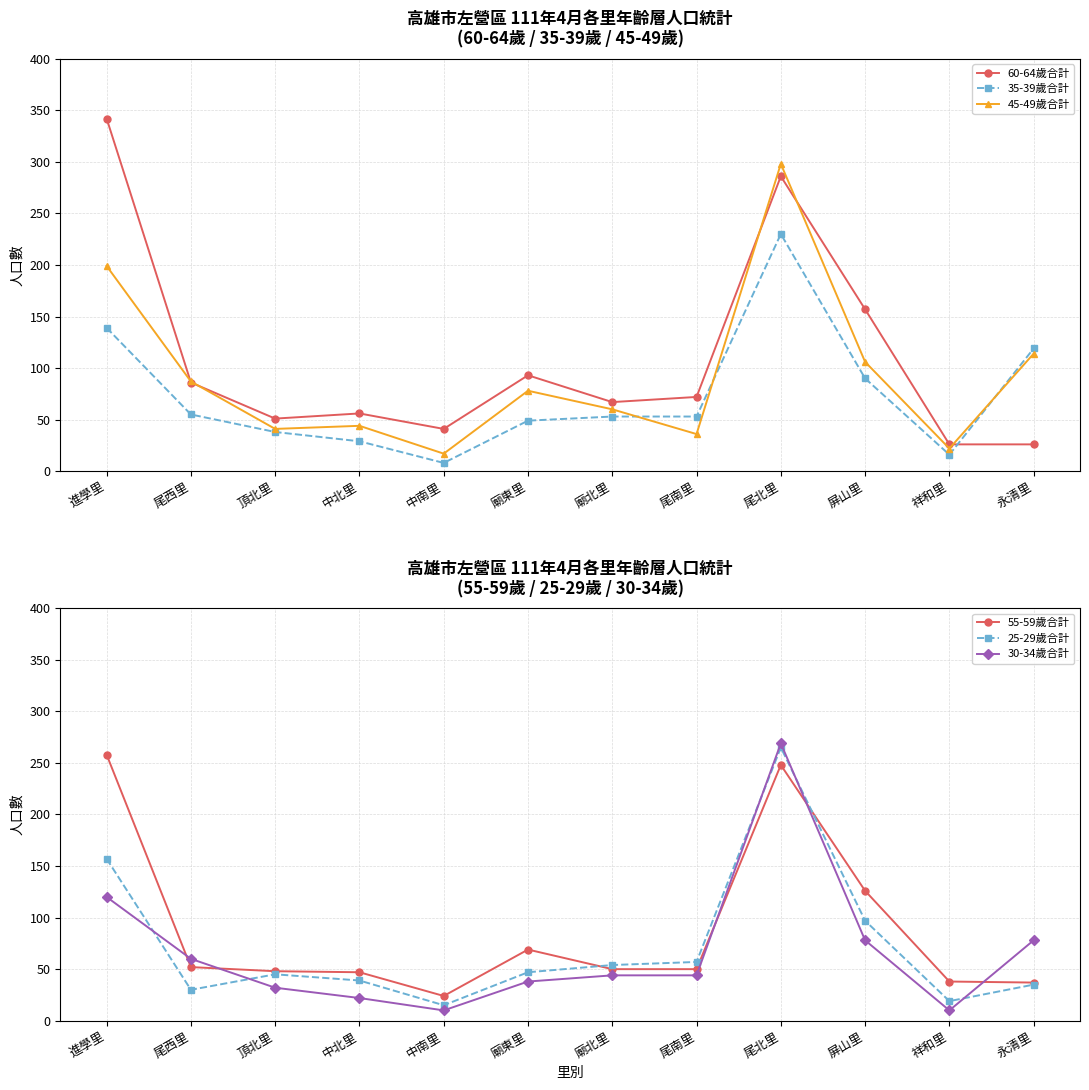

Where is the first local minimum for 55-59歲合計?

中南里